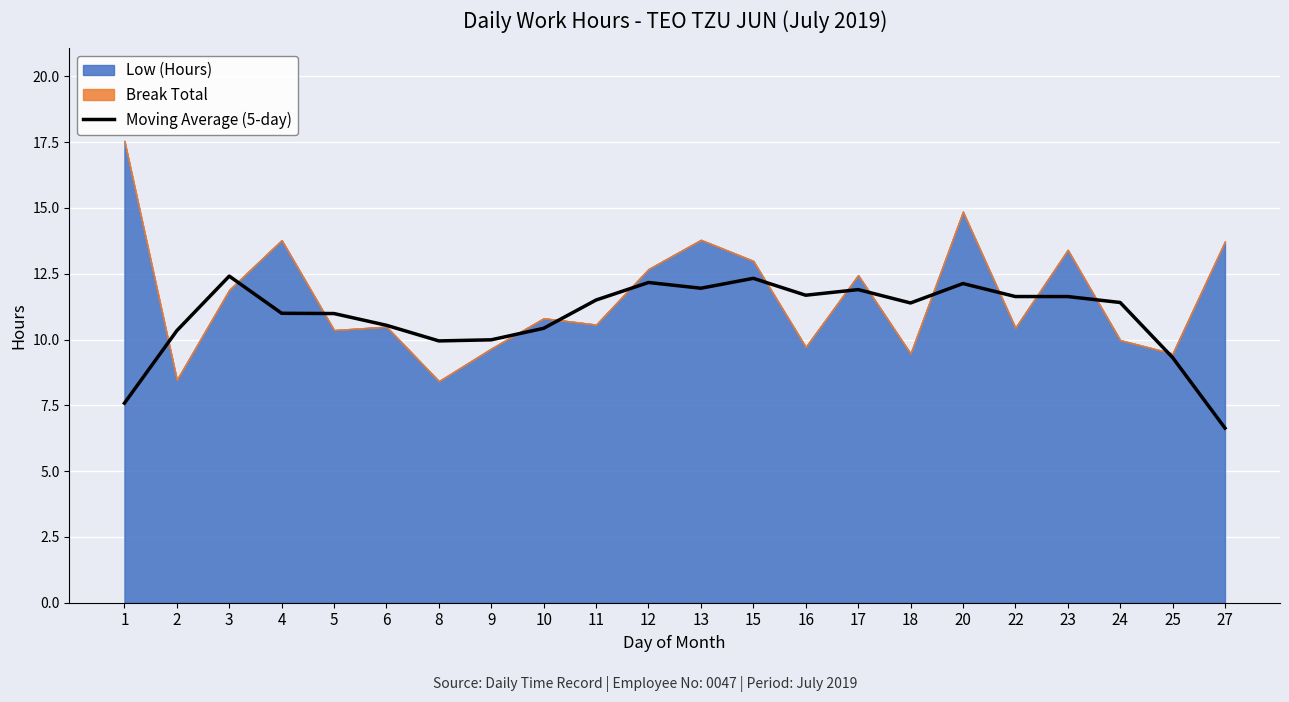

At which label does Moving Average (5-day) reach its minimum?

27